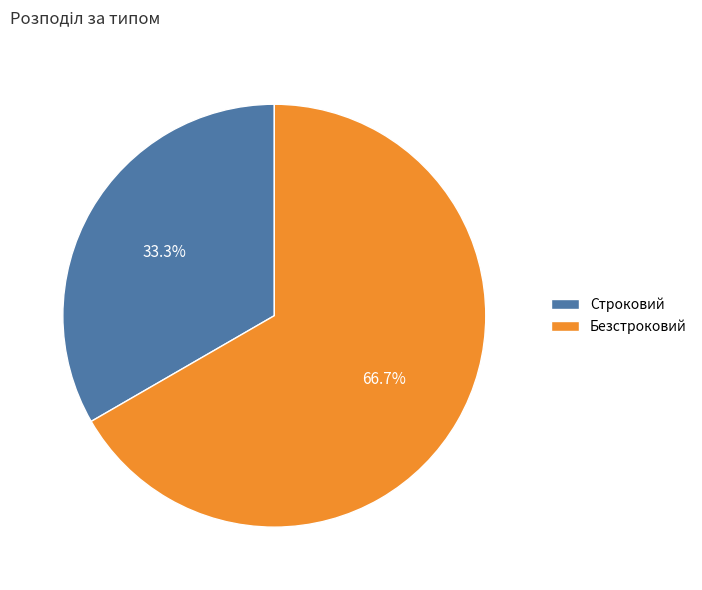

What is the ratio of the value at Безстроковий to the value at Строковий?

2.0